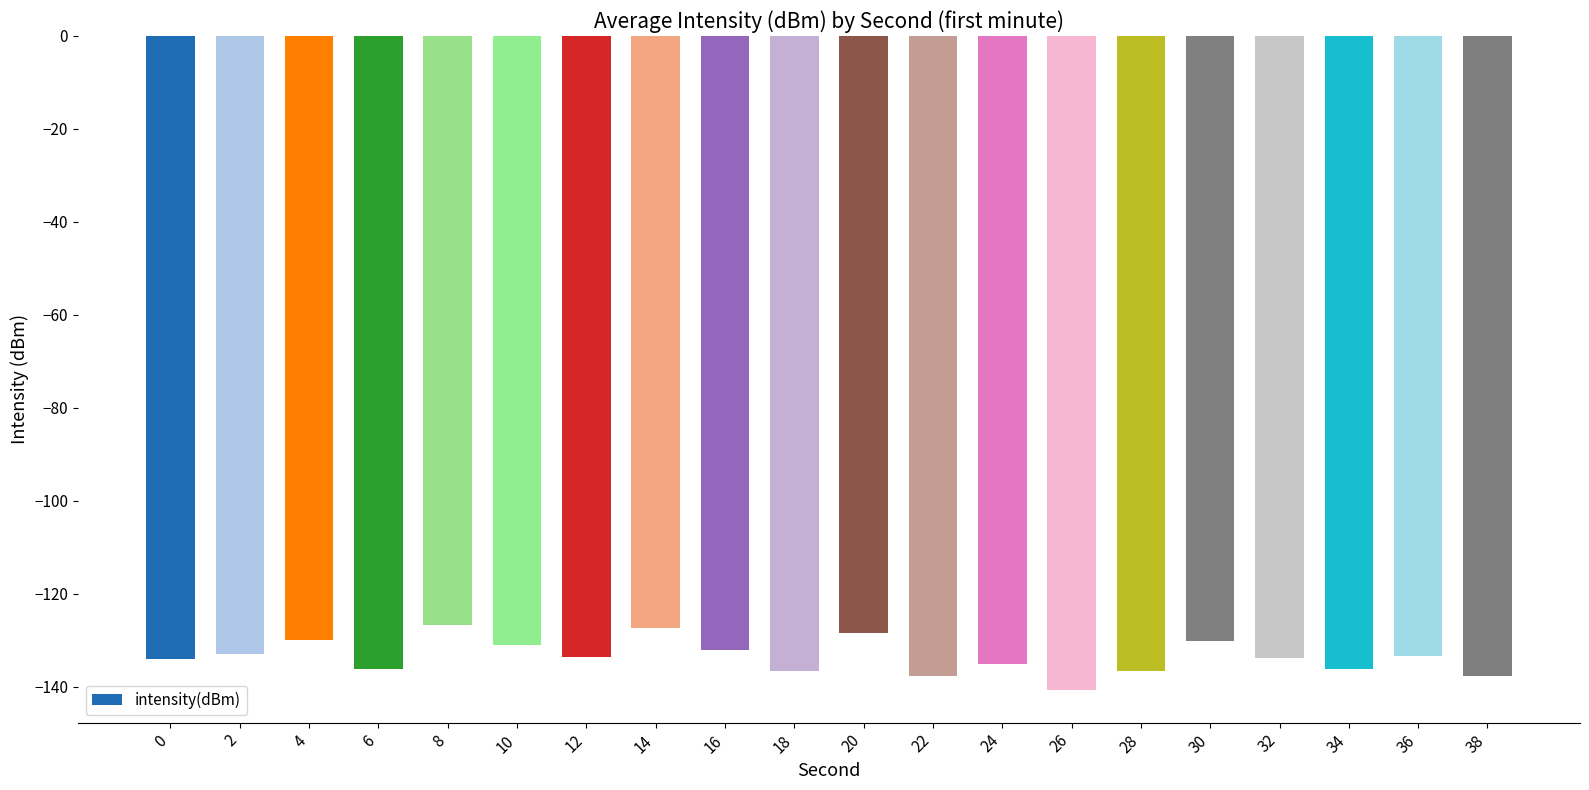

What is the minimum value shown in the chart?

-140.7